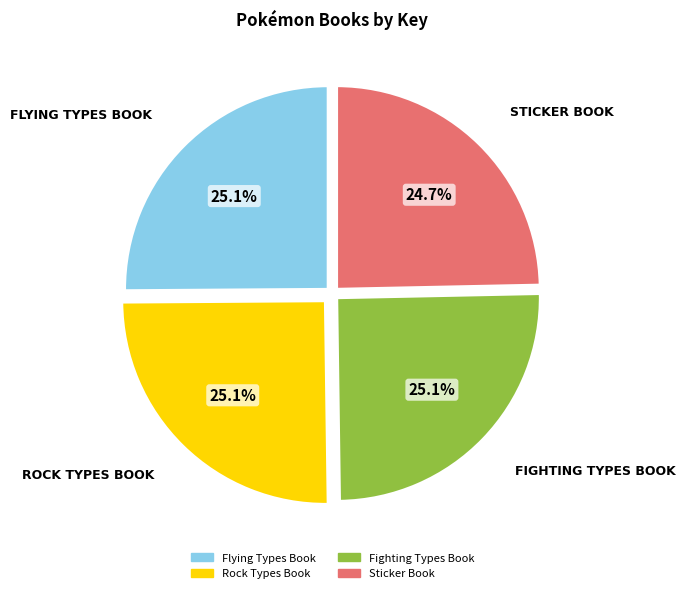

Do Sticker Book and Flying Types Book together represent more than half of the pie?

No